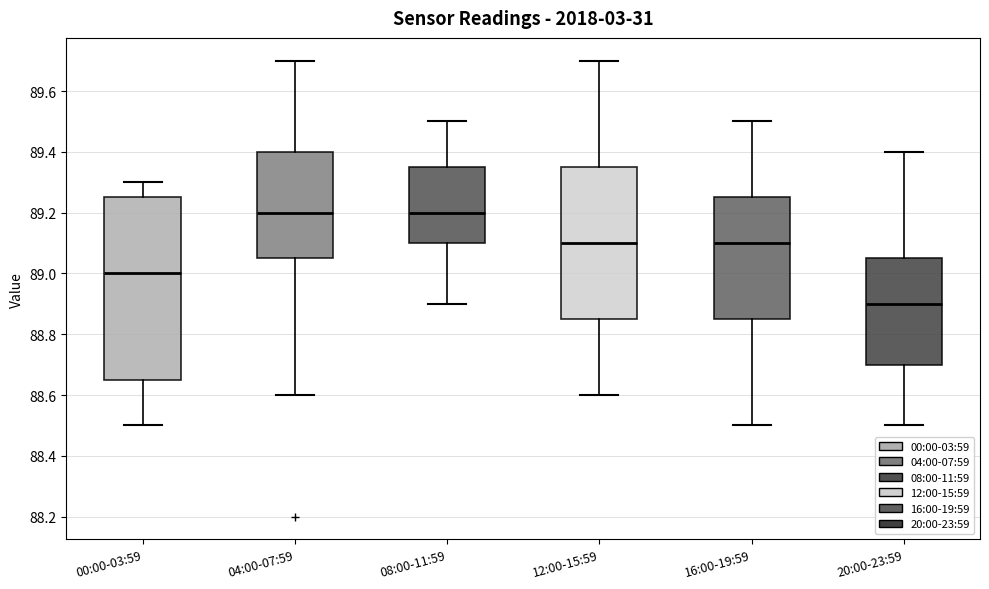

Comparing the boxes themselves (not the whiskers), which one is the tallest?

00:00-03:59